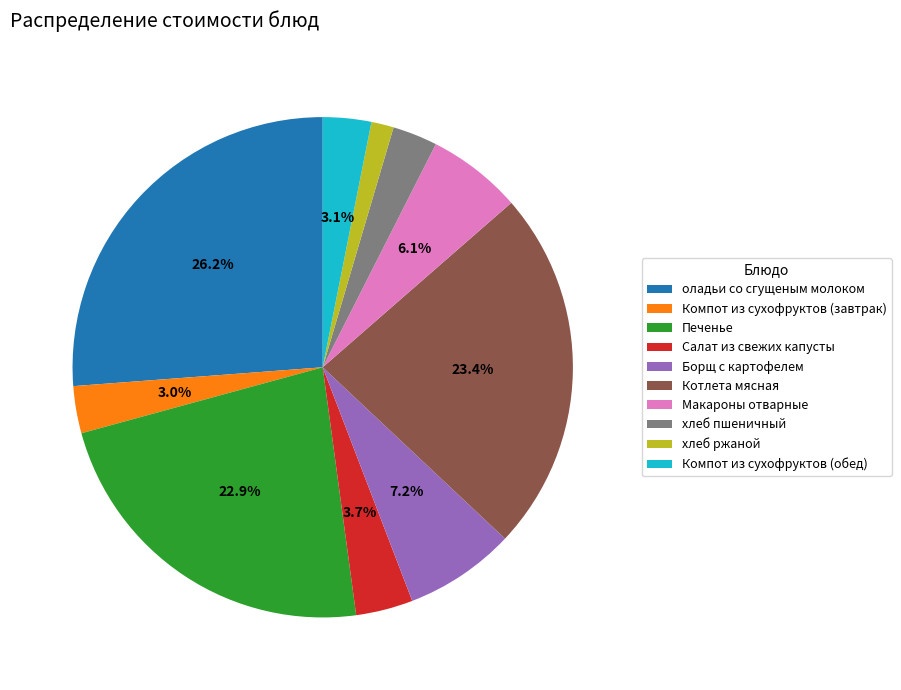

Is it true that Салат из свежих капусты is 4% of the pie?

True